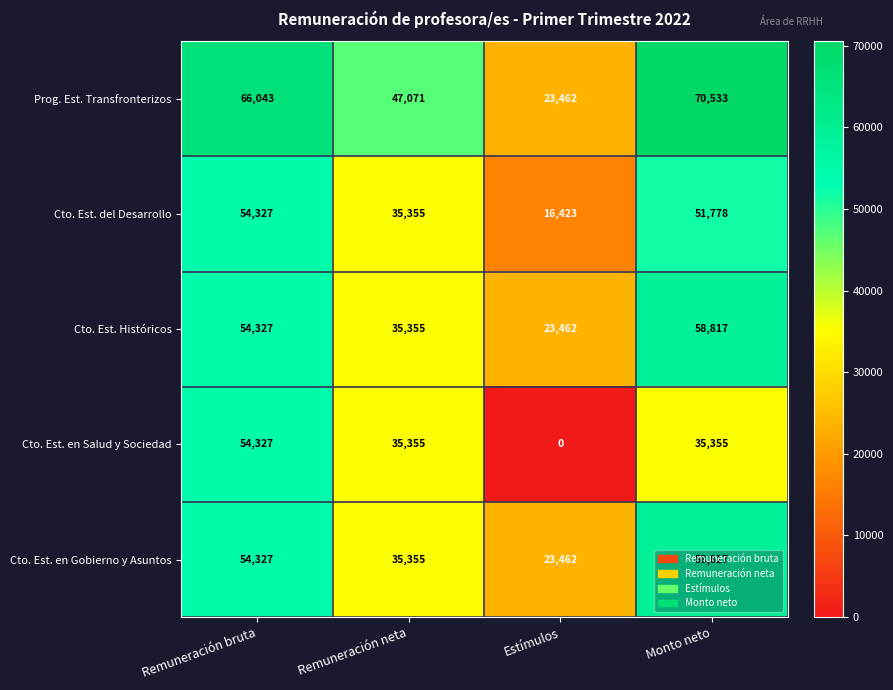

The Cto. Est. en Salud y Sociedad series shows 0 at Estímulos. True or false?

True